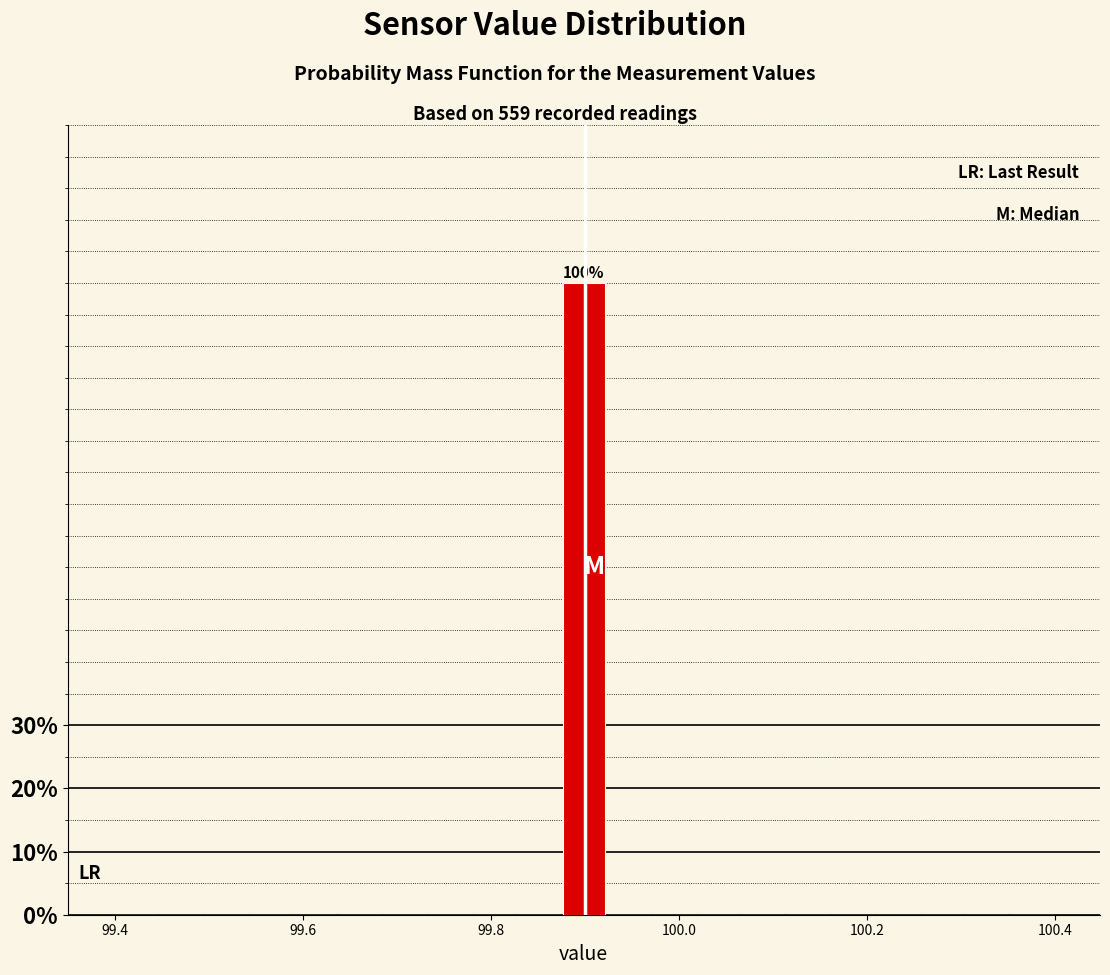

Read against the x-axis, roughly where is the centre of the tallest bar?

99.90